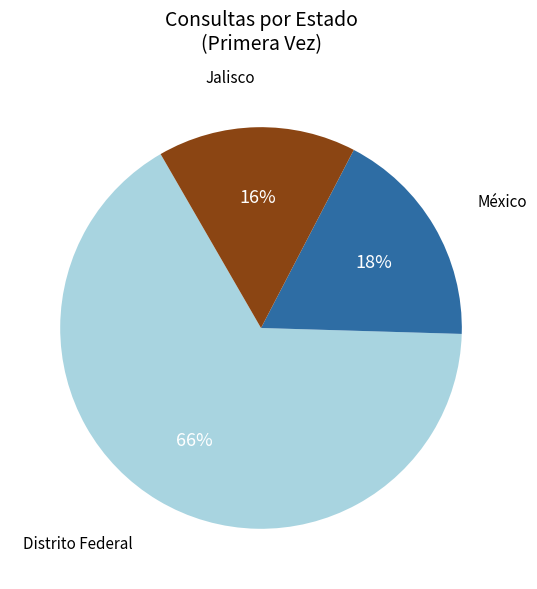

To the nearest percent, what is the difference between the largest and smallest slice percentages?

50%